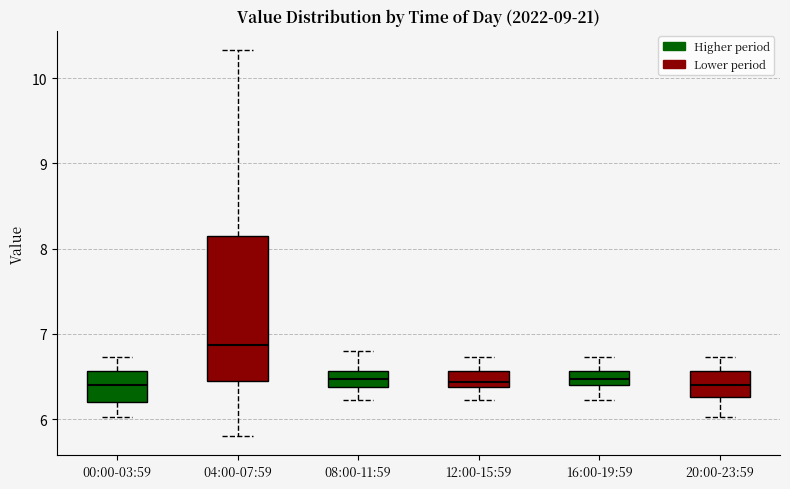

Which box's median line is the highest?

04:00-07:59